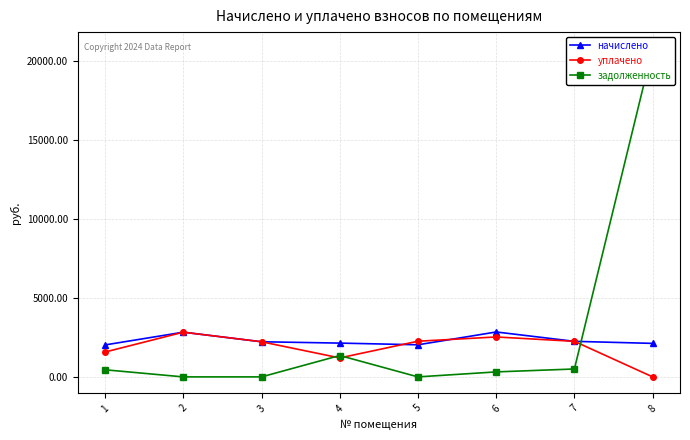

Rank the series at 6 from highest to lowest value.

начислено, уплачено, задолженность